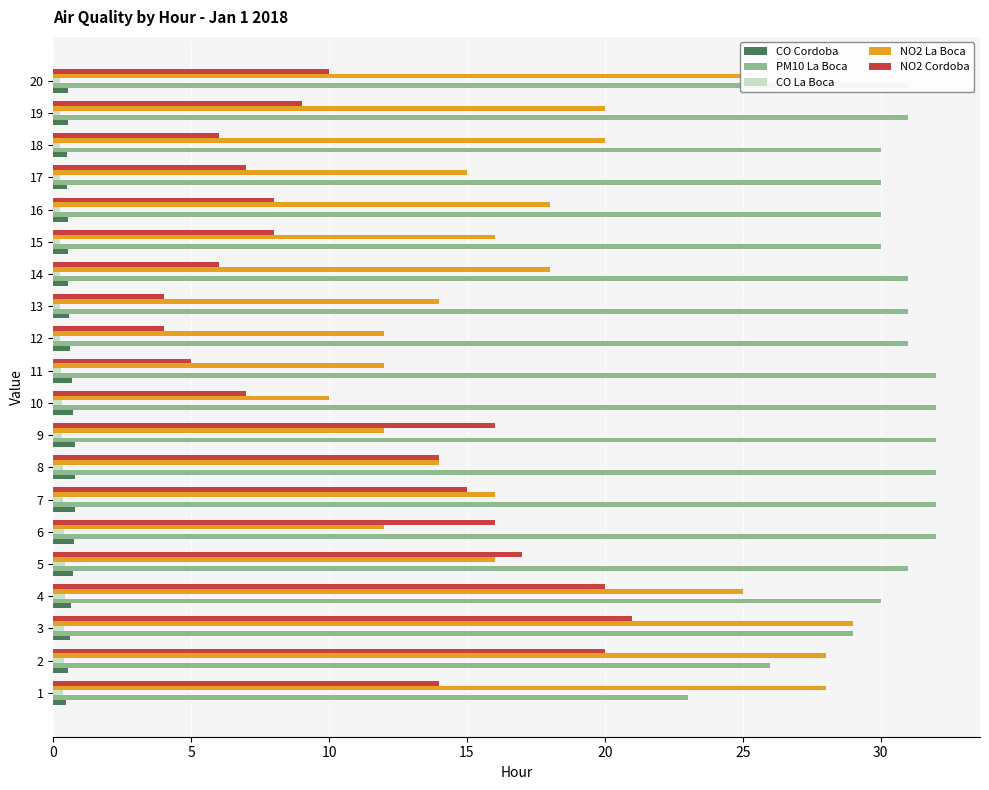

Which series has the largest range (max minus min)?

NO2 La Boca